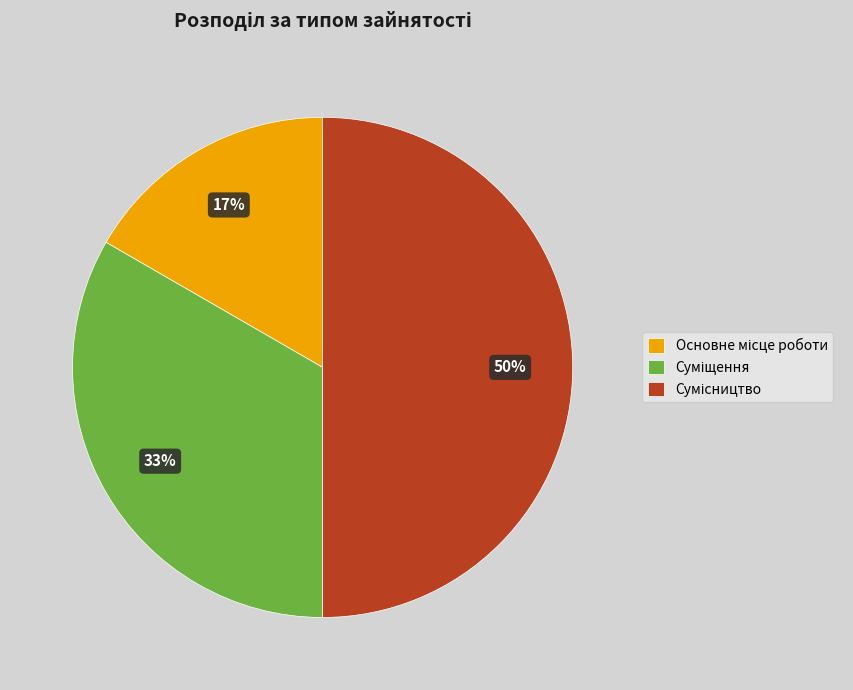

Count the number of slices in the pie.

3